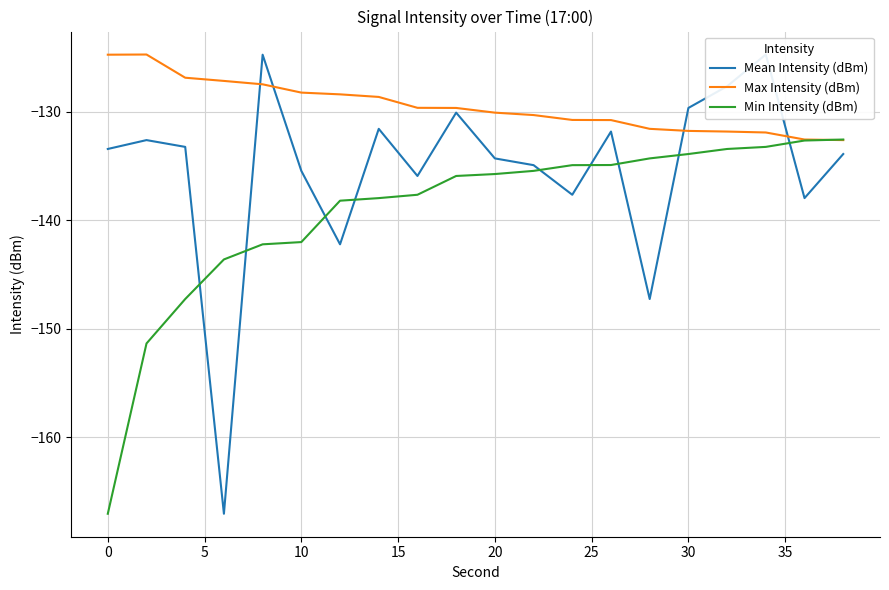

What is the highest value of the Max Intensity (dBm) series?

-124.7